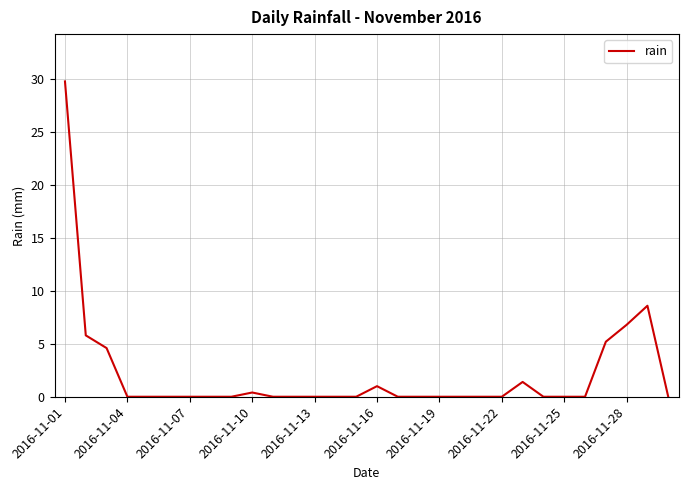

What is the greatest value displayed?

29.8